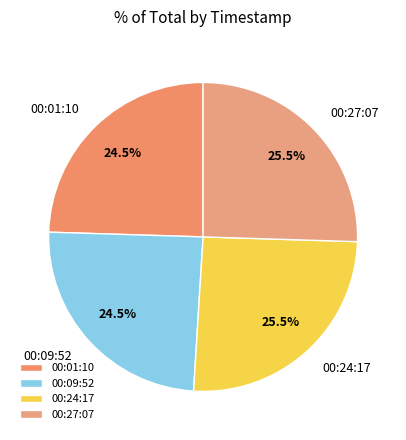

Combined, what portion of the pie is 00:09:52 and 00:24:17?

50.0%